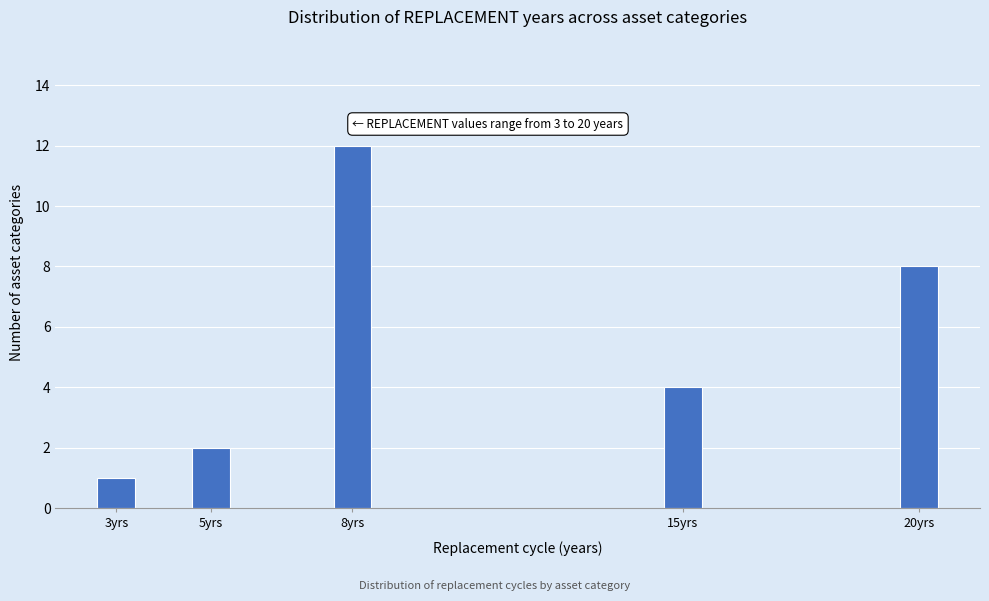

Reading left to right, what are all the values shown in this chart?

1	2	12	4	8